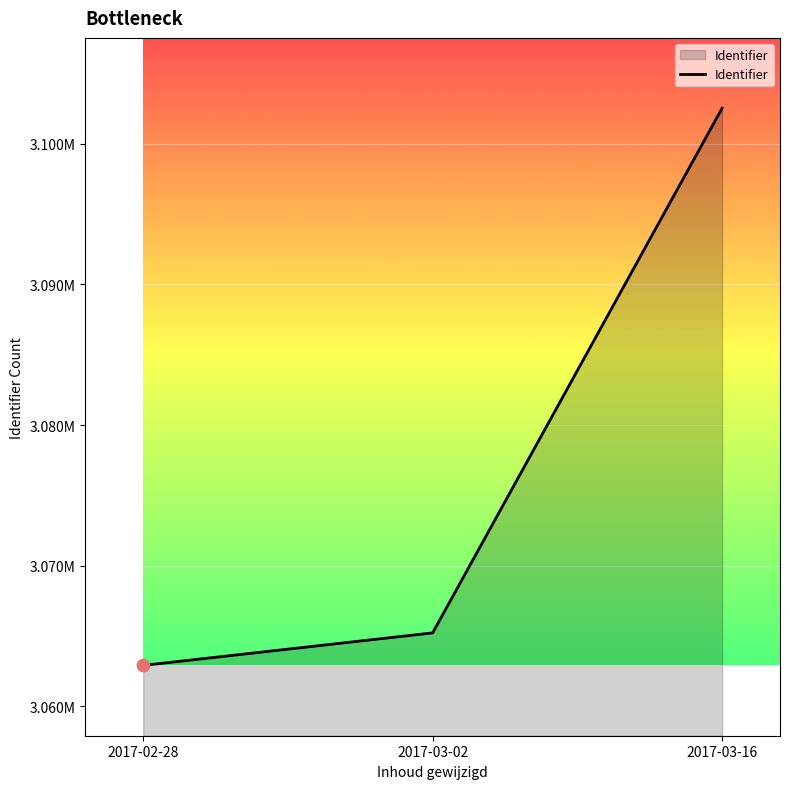

What is the change in value from 2017-02-28 to 2017-03-16?

+39609